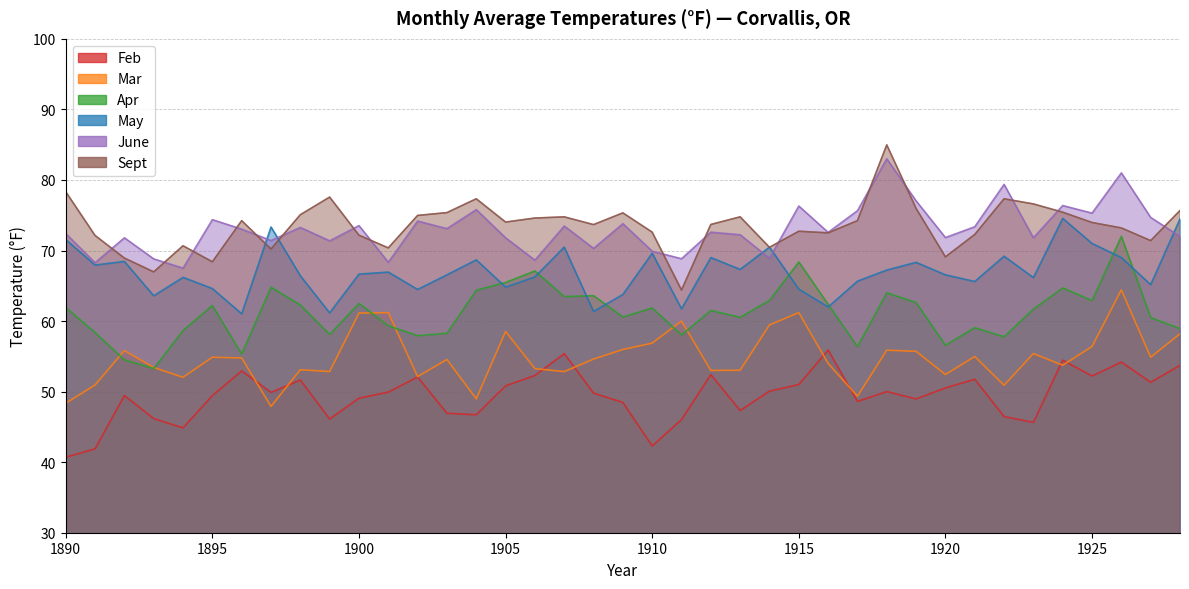

Where is the first local minimum for Apr?

1893